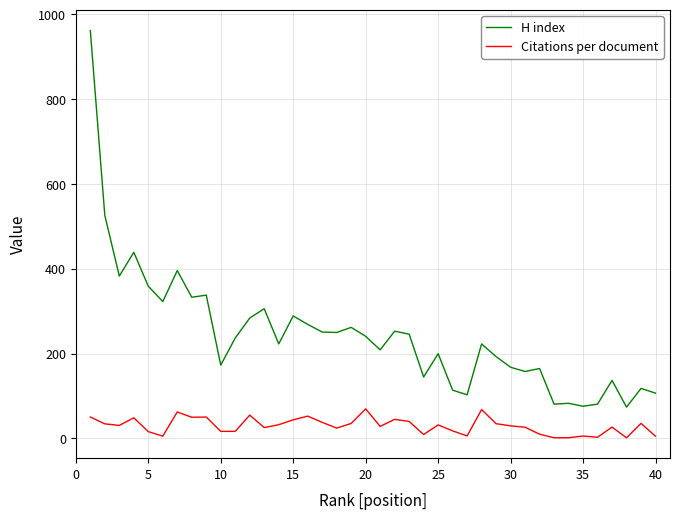

True or false: Citations per document and H index intersect in this chart.

False